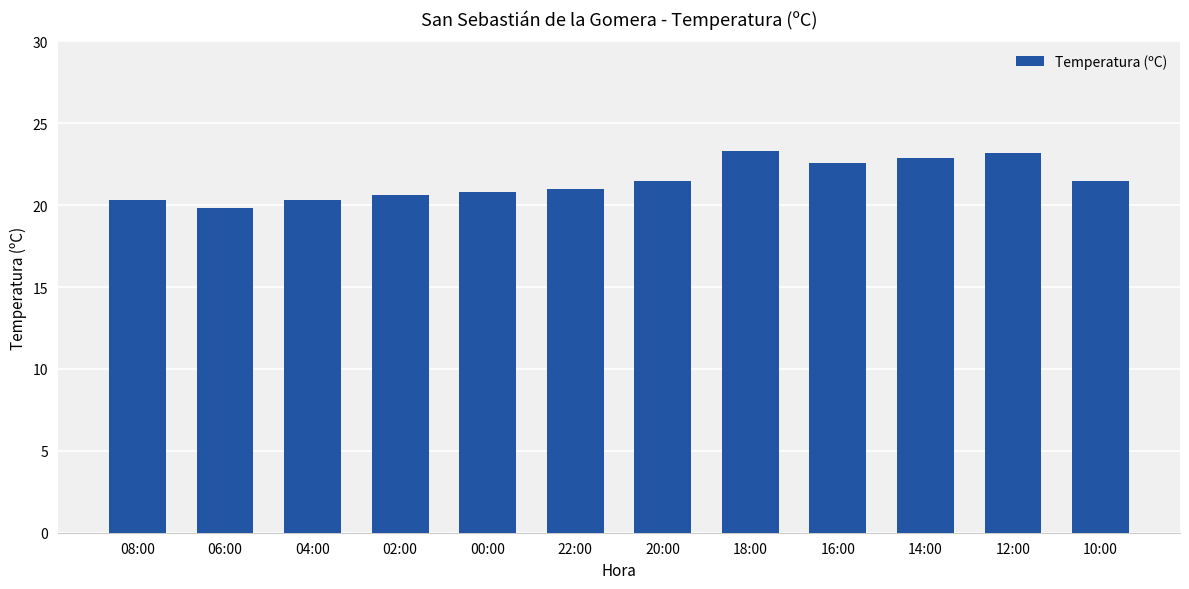

What is the approximate value at 14:00?

22.9